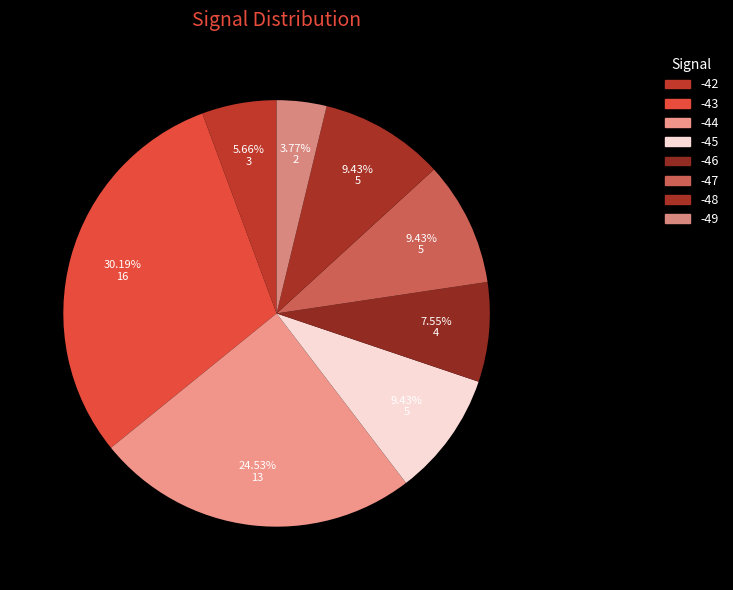

To the nearest percent, what portion does -43 represent?

30%